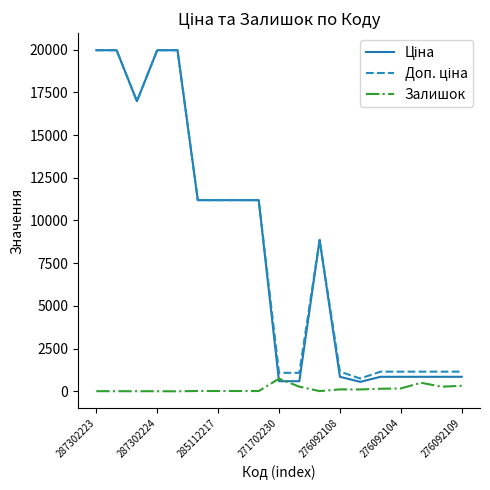

What is the greatest value displayed?

19964.2